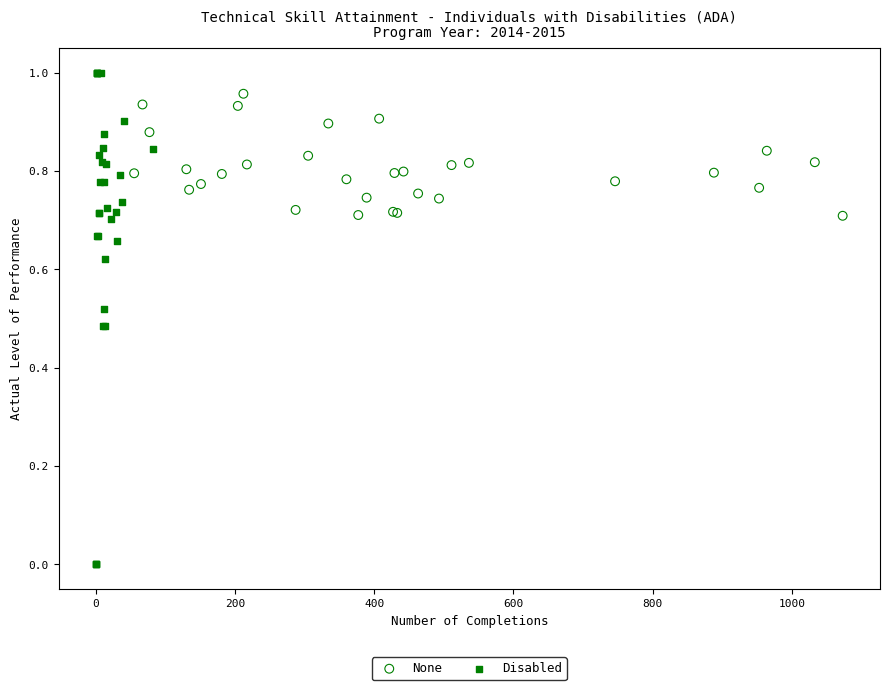

Which series has the largest Y range (max minus min)?

Disabled